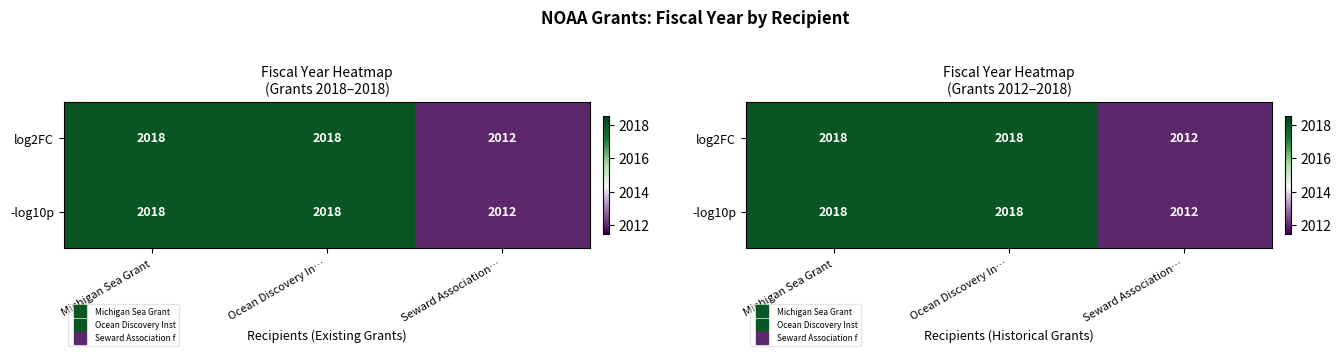

Which series has the largest range (max minus min)?

log2FC